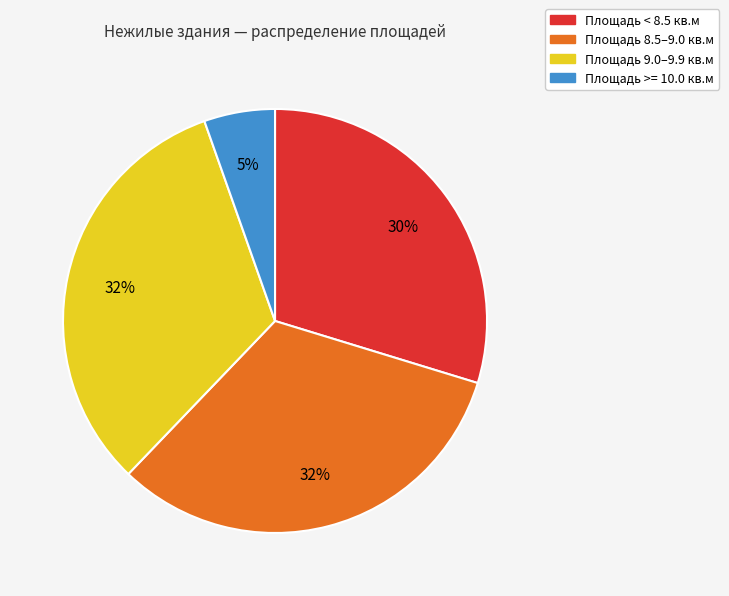

What is the smallest slice in the pie chart?

Площадь >= 10.0 кв.м